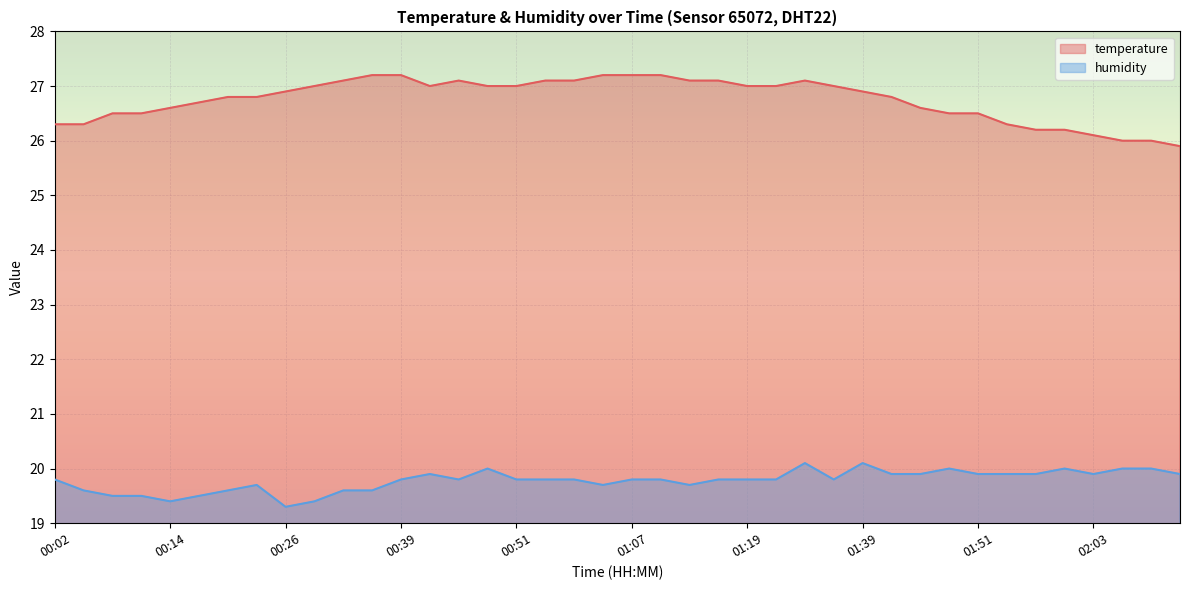

What is the label of the 24th point from the right?

00:51